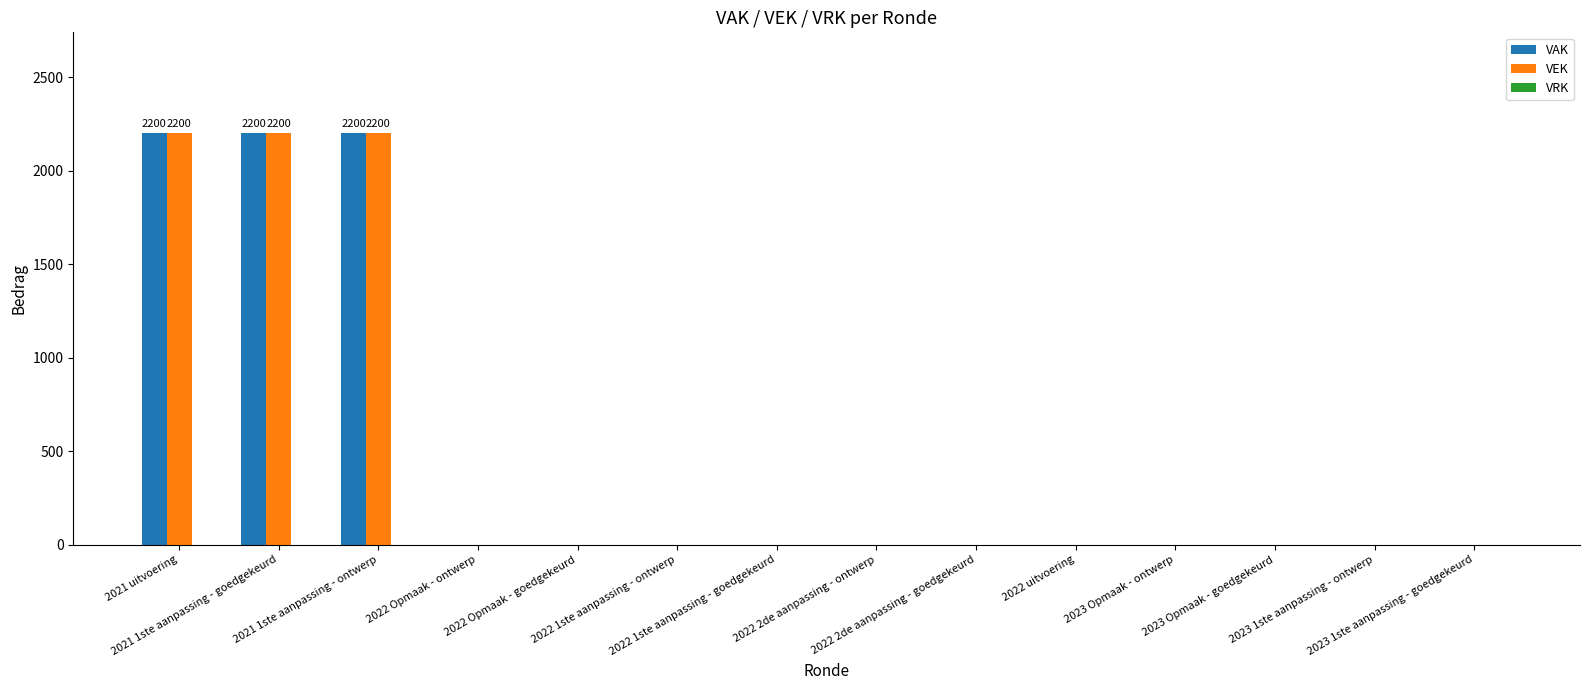

The value of VEK at 2023 1ste aanpassing - goedgekeurd is -1487. True or false?

False